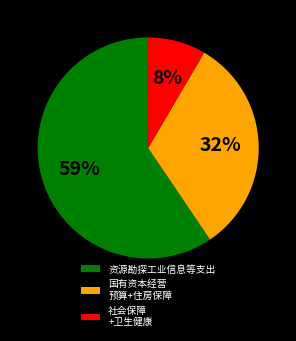

Rank the categories by value from highest to lowest.

资源勘探工业信息等支出, 国有资本经营 预算+住房保障, 社会保障 +卫生健康